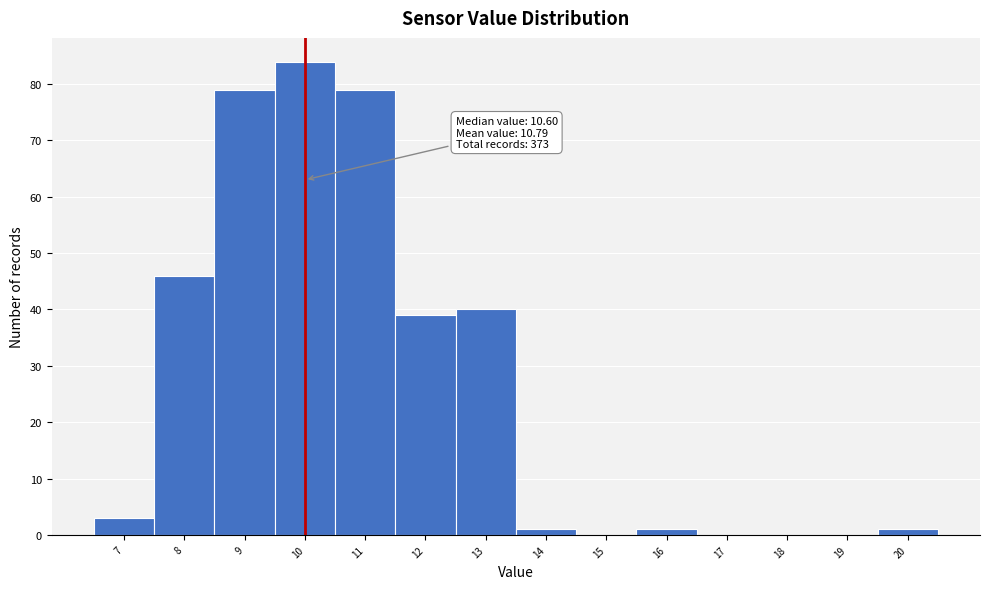

Reading left to right, what are all the values shown in this chart?

7=3	8=46	9=79	10=84	11=79	12=39	13=40	14=1	15=0	16=1	17=0	18=0	19=0	20=1